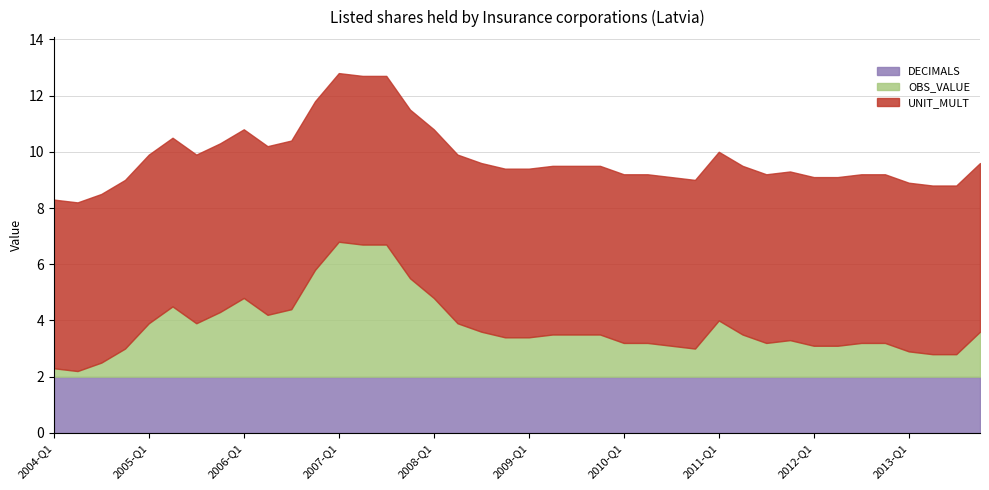

The DECIMALS series shows 3.5 at 2006-Q2. True or false?

False